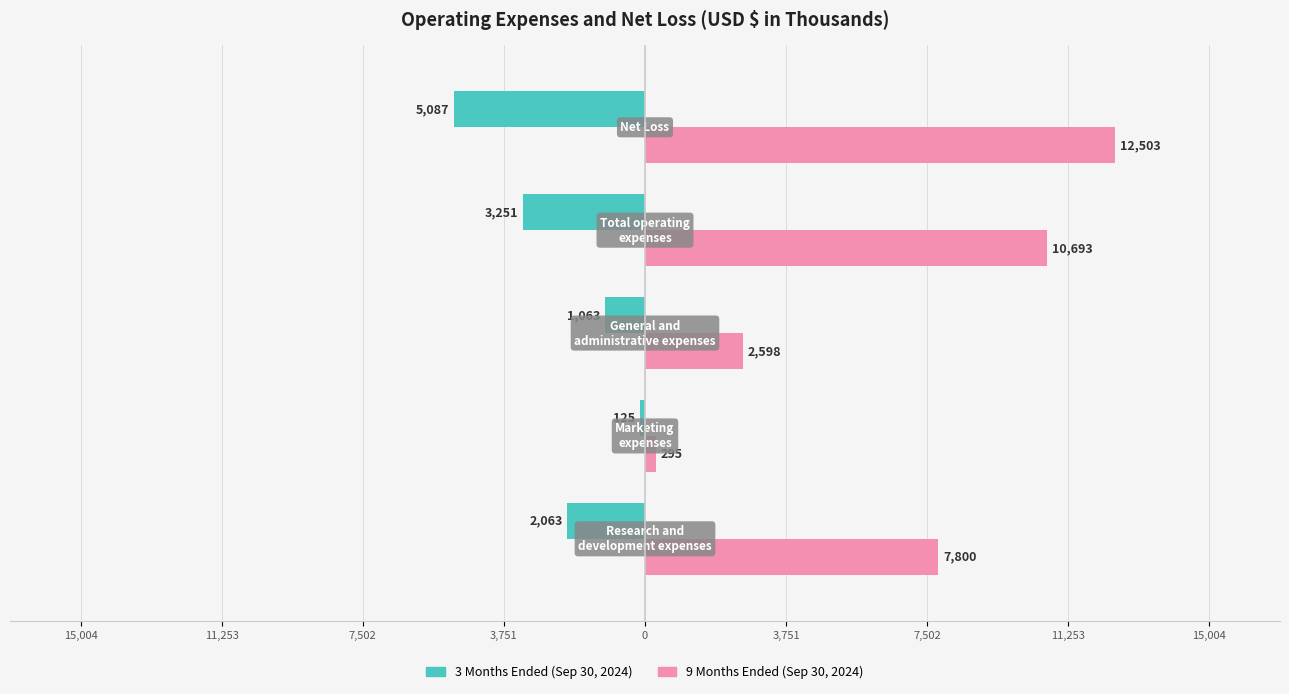

What is the difference between the second highest and minimum values in the 9 Months Ended (Sep 30, 2024) series?

10398